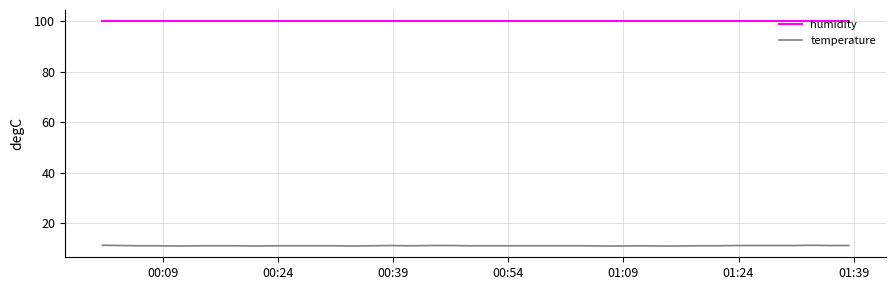

List the series in order of their peak value, lowest first.

temperature, humidity